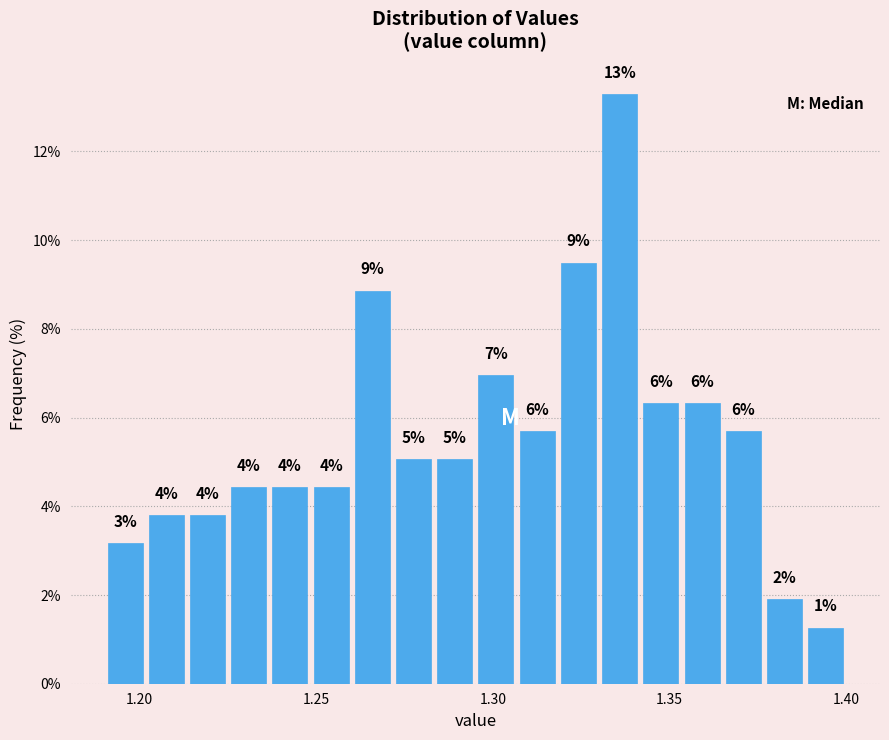

Around what value on the x-axis is the tallest bar? Give the approximate position of its centre, as read against the axis.

1.335